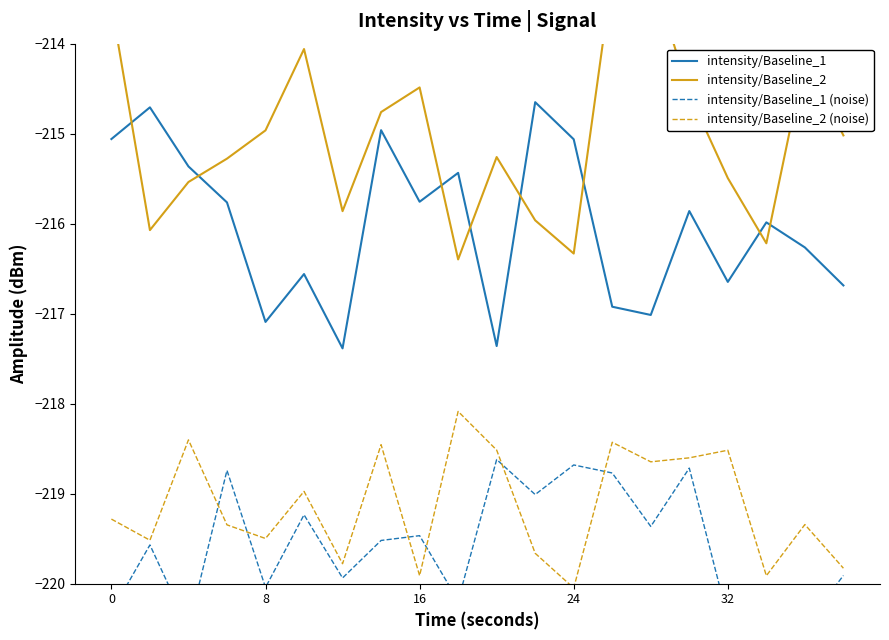

True or false: intensity/Baseline_1 and intensity/Baseline_2 (noise) intersect in this chart.

False